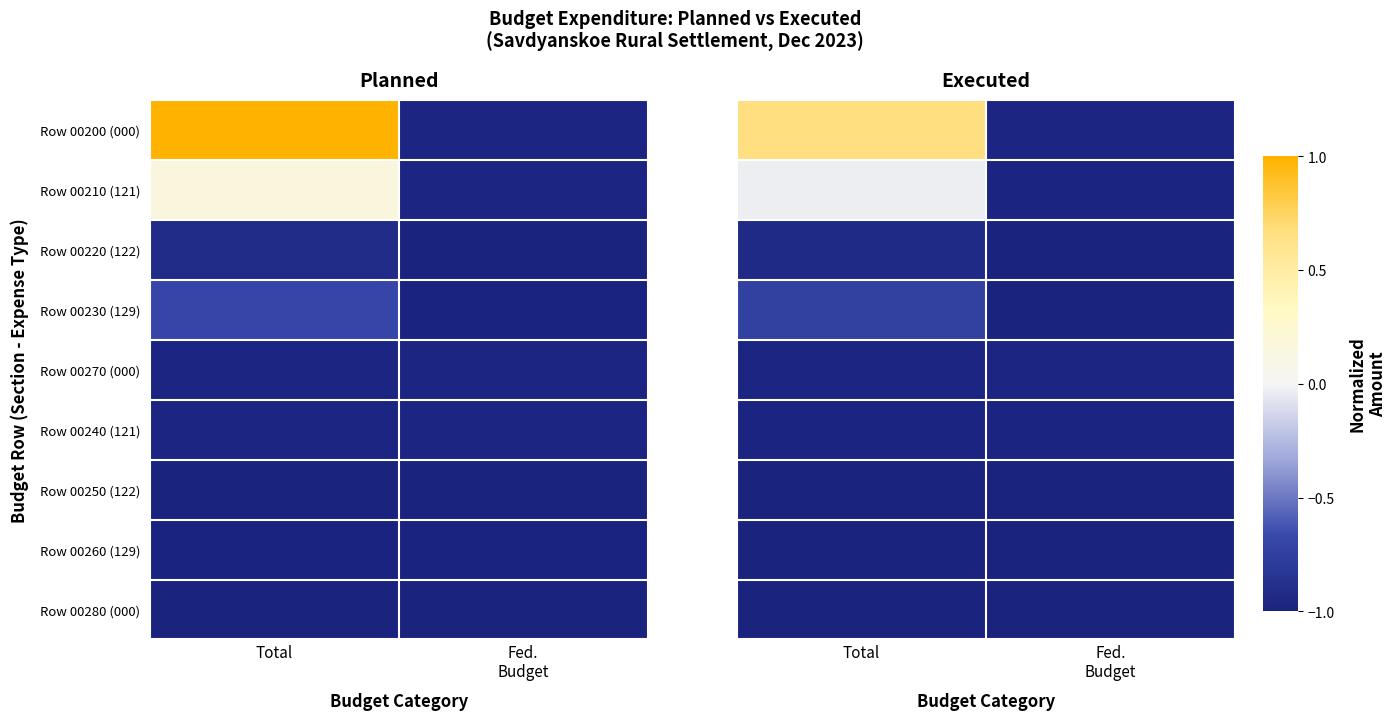

Where is Row 00280 (000) nearest to the value -1?

Total